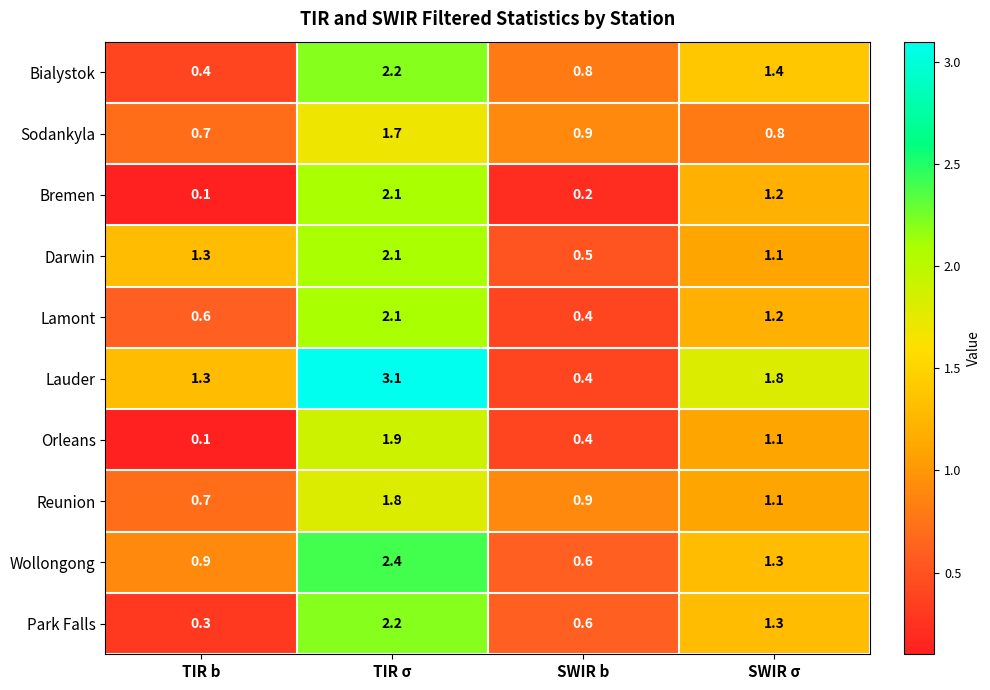

Rank the categories by Lauder value from highest to lowest.

TIR σ, SWIR σ, TIR b, SWIR b